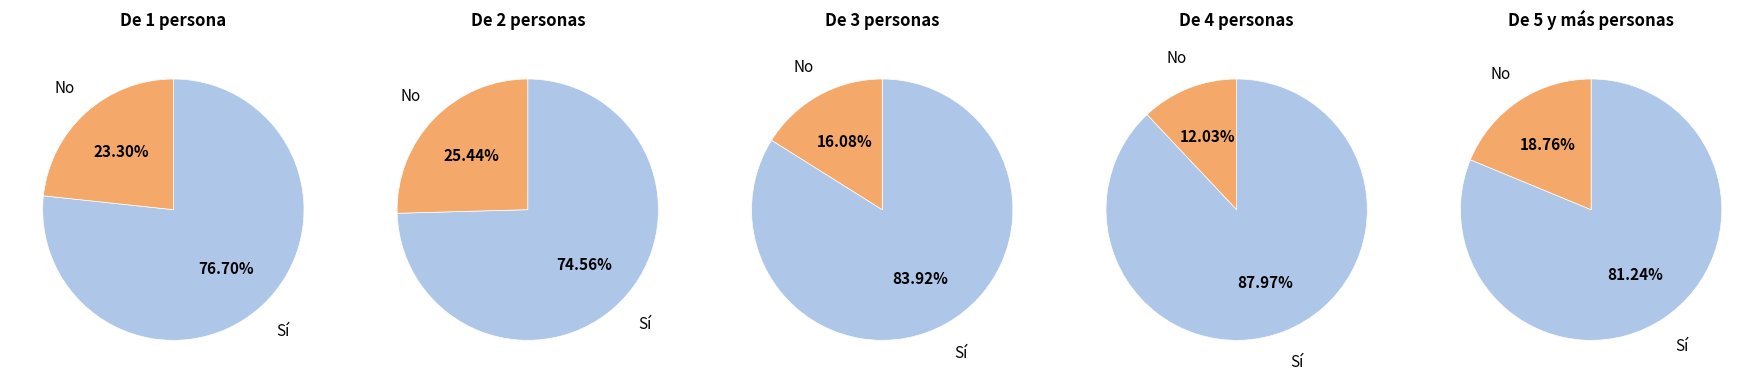

What percentage is NOT represented by No?

76.7%